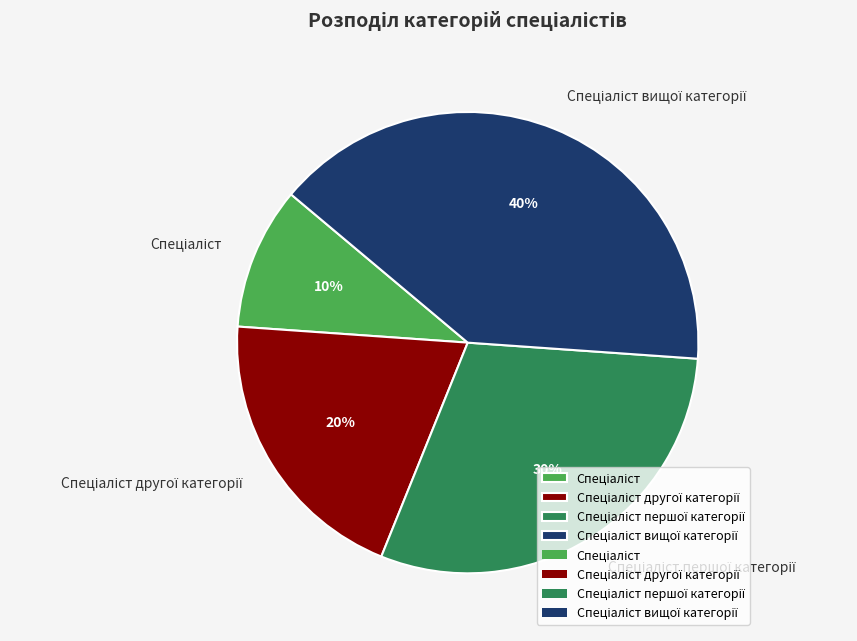

Does any single category account for the majority?

No